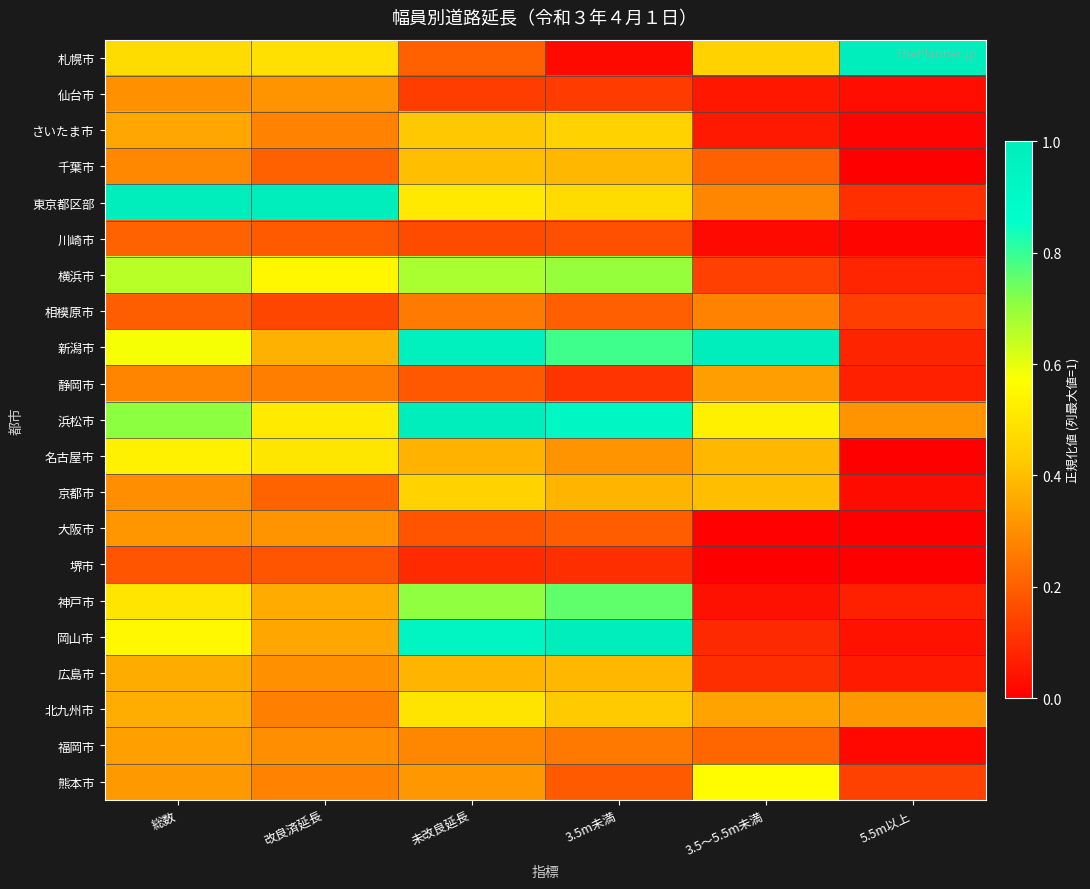

Between 改良済延長 and 5.5m以上, which series saw the biggest shift?

東京都区部